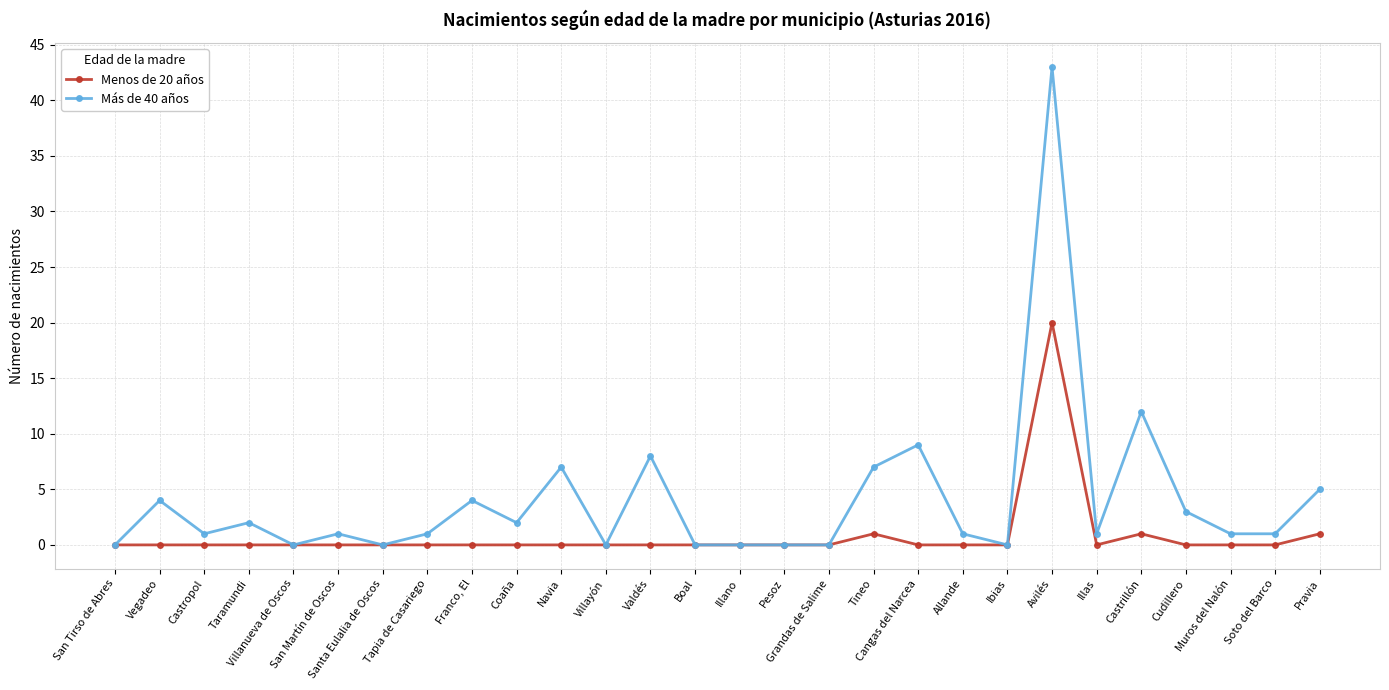

List the series in order of their peak value, lowest first.

Menos de 20 años, Más de 40 años